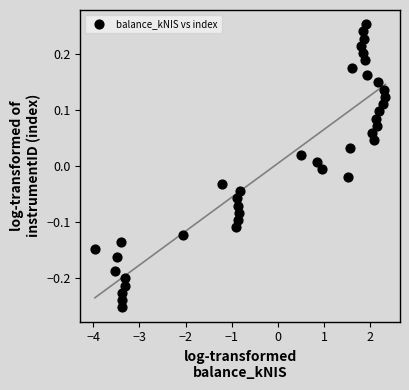

What is the range of X values (max minus min)?

6.3